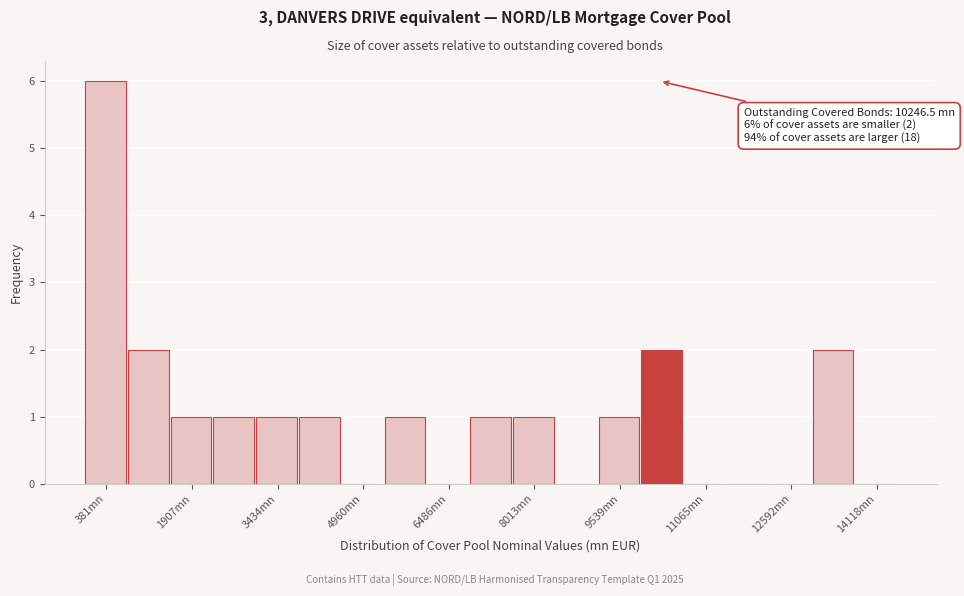

Read against the x-axis, roughly where is the centre of the tallest bar?

400